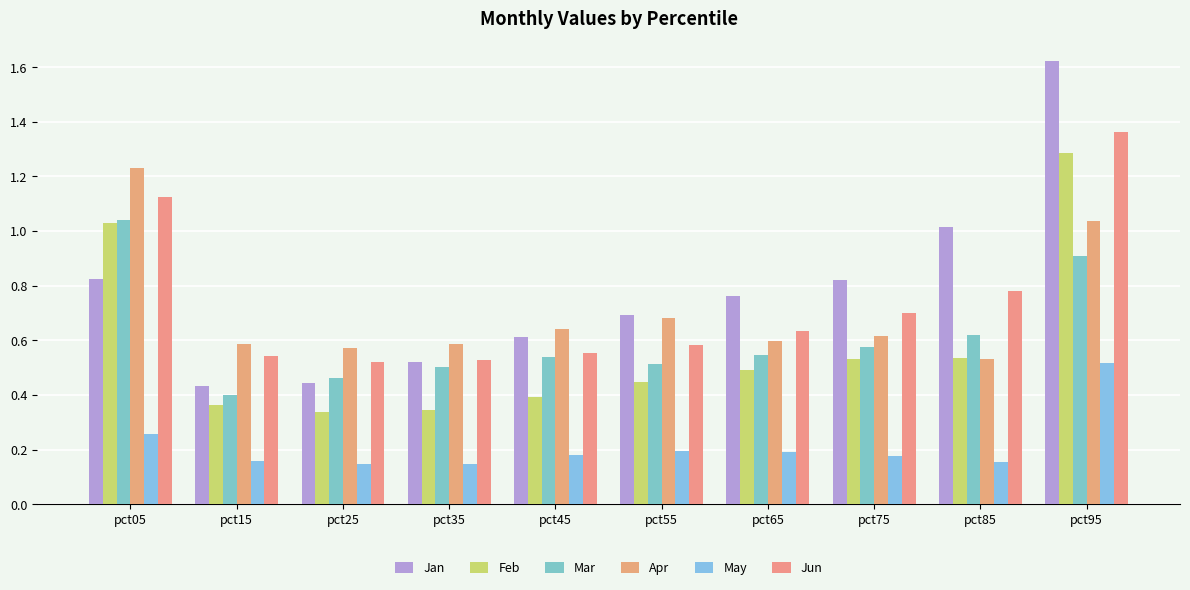

The Jan series shows 0.2 at pct55. True or false?

False